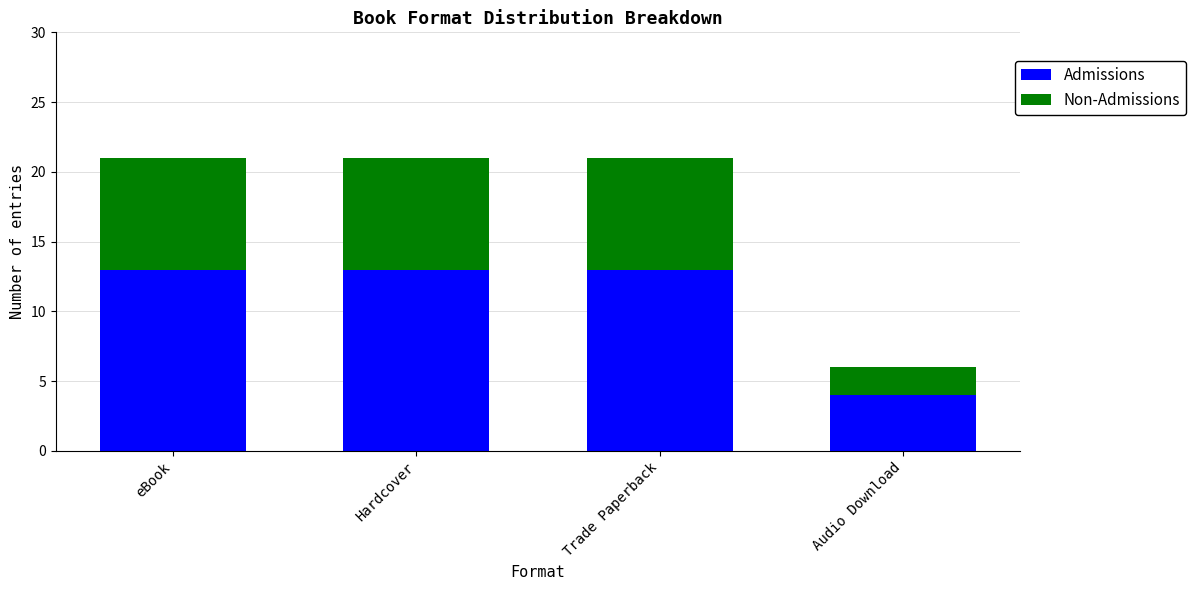

Reading right to left, list the values for the Admissions series.

Audio Download=4	Trade Paperback=13	Hardcover=13	eBook=13